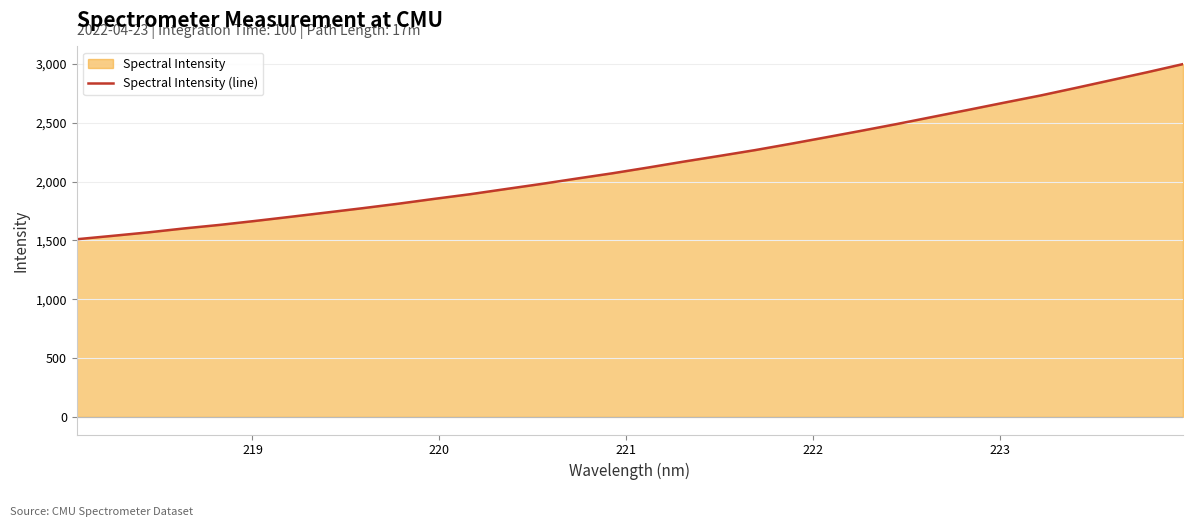

What is the maximum value shown in the chart?

2998.5